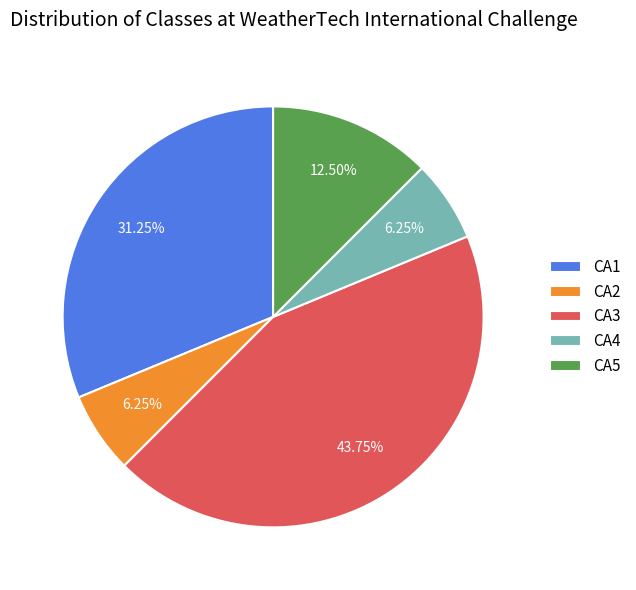

Does any single category account for the majority?

No